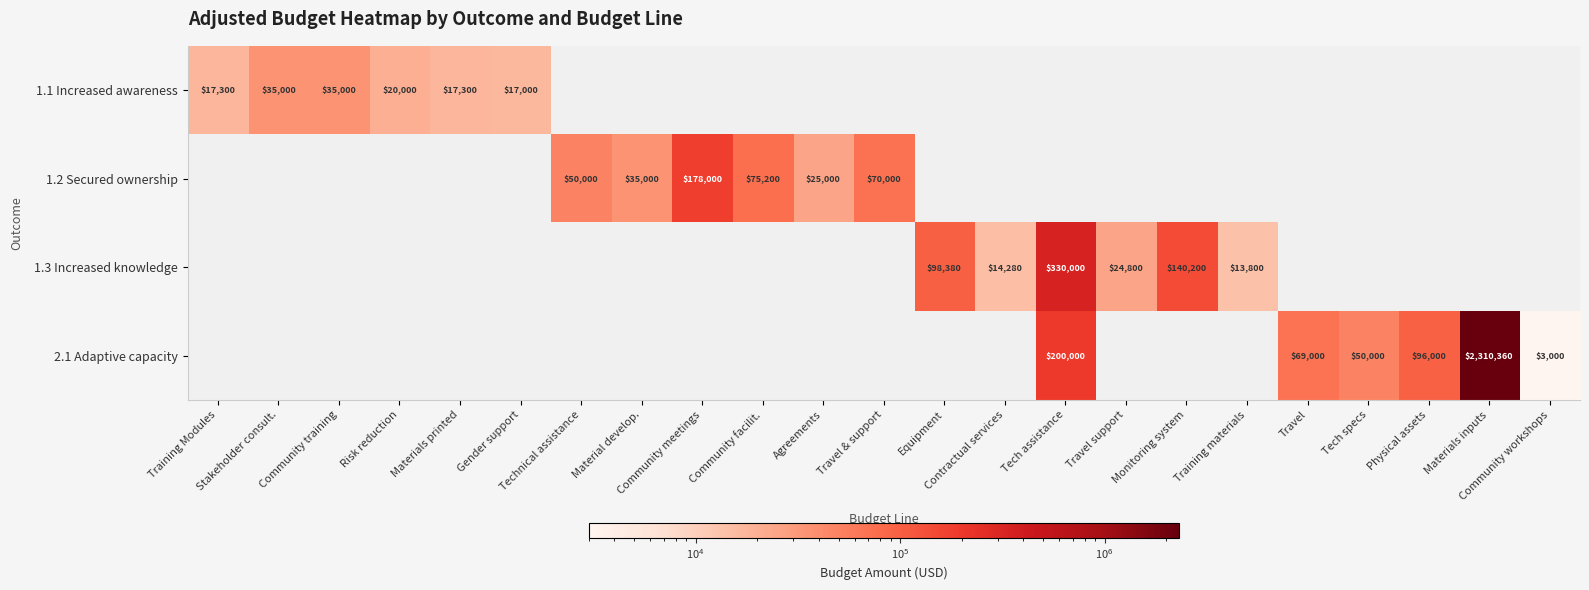

How many series are shown in this chart?

4